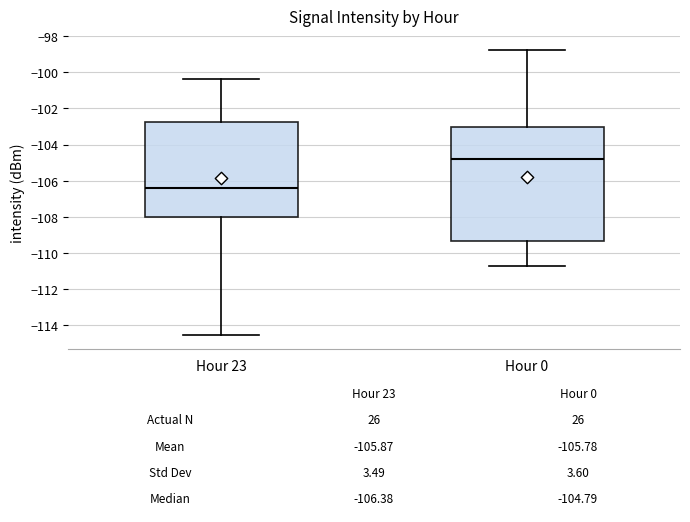

Which box is the tallest, from its lower edge to its upper edge?

Hour 0